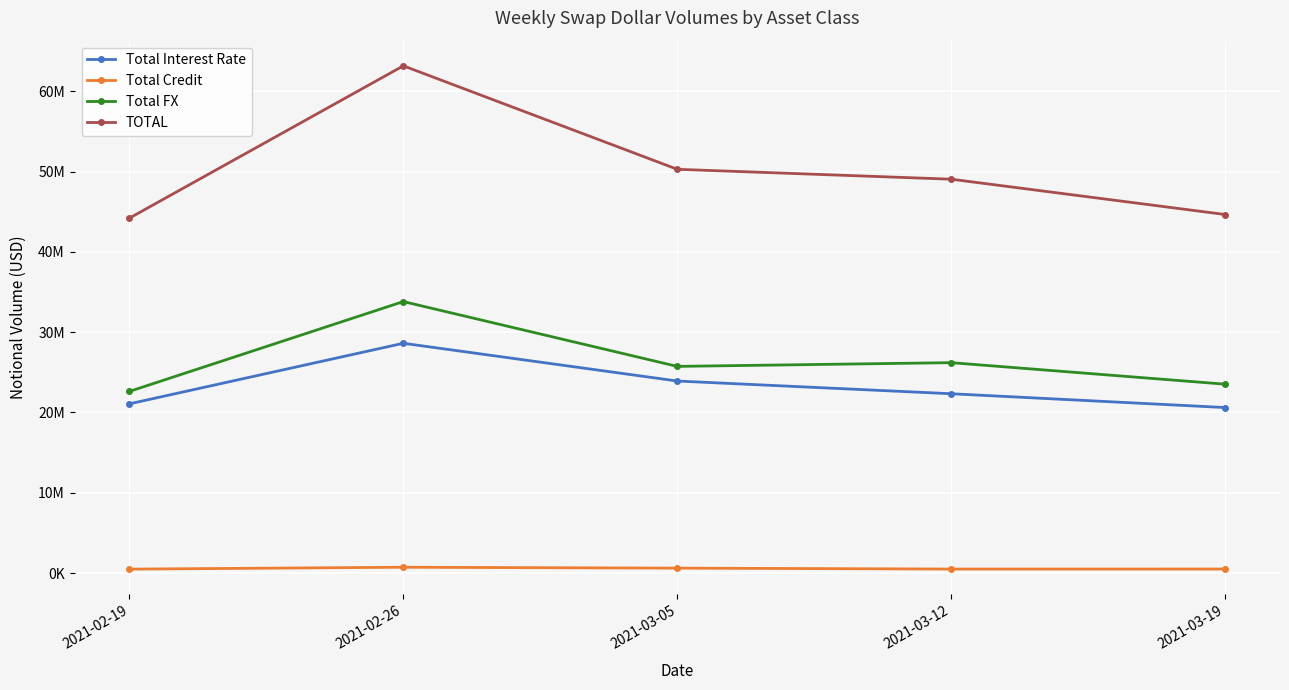

What is the value of the Total FX point at the 1st from the left?

22622448